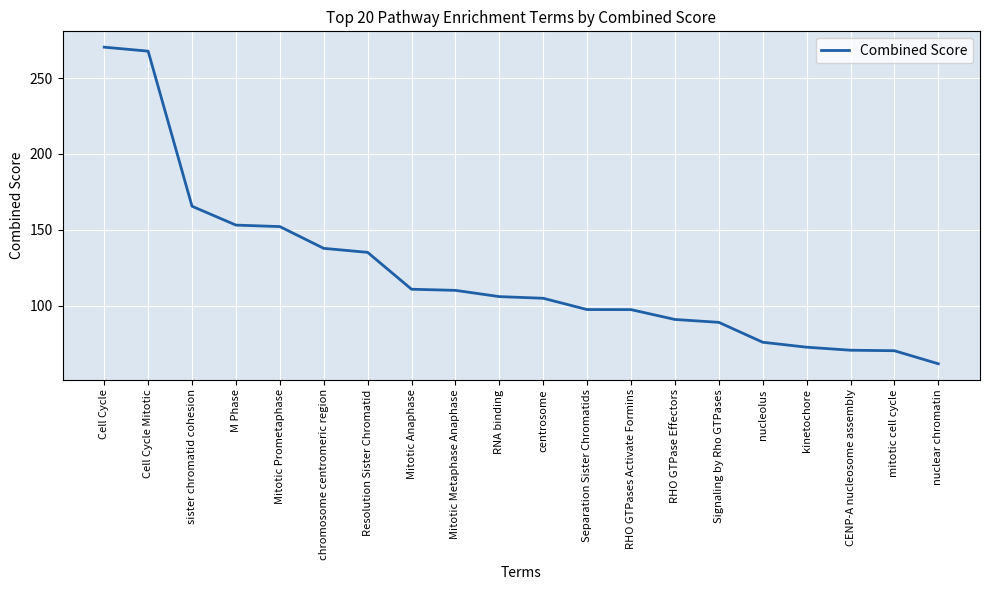

Between Cell Cycle Mitotic and Mitotic Metaphase Anaphase, which is larger?

Cell Cycle Mitotic